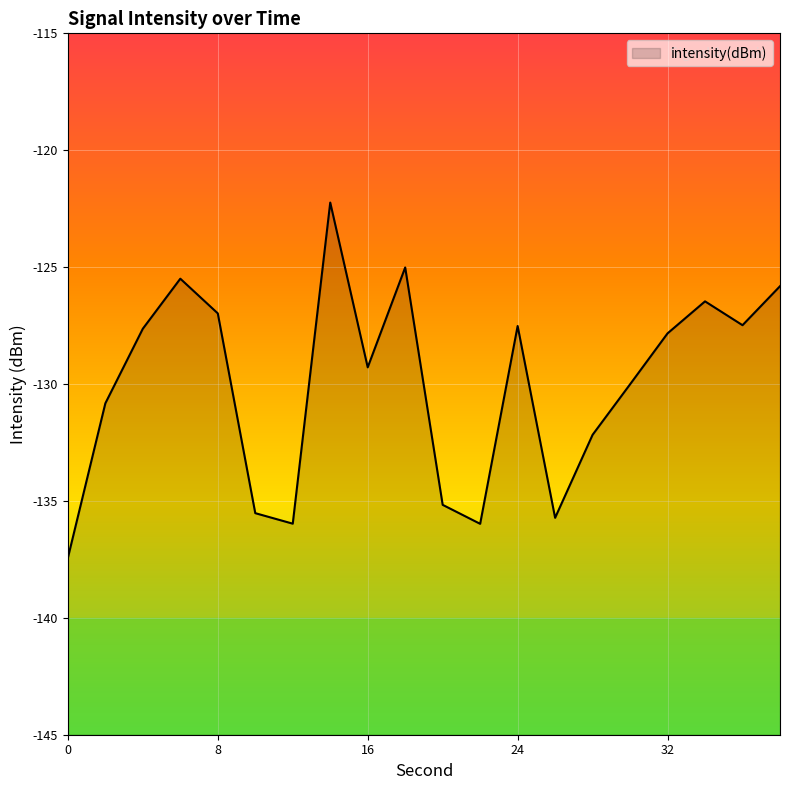

At which category does the chart reach its peak across all series?

14